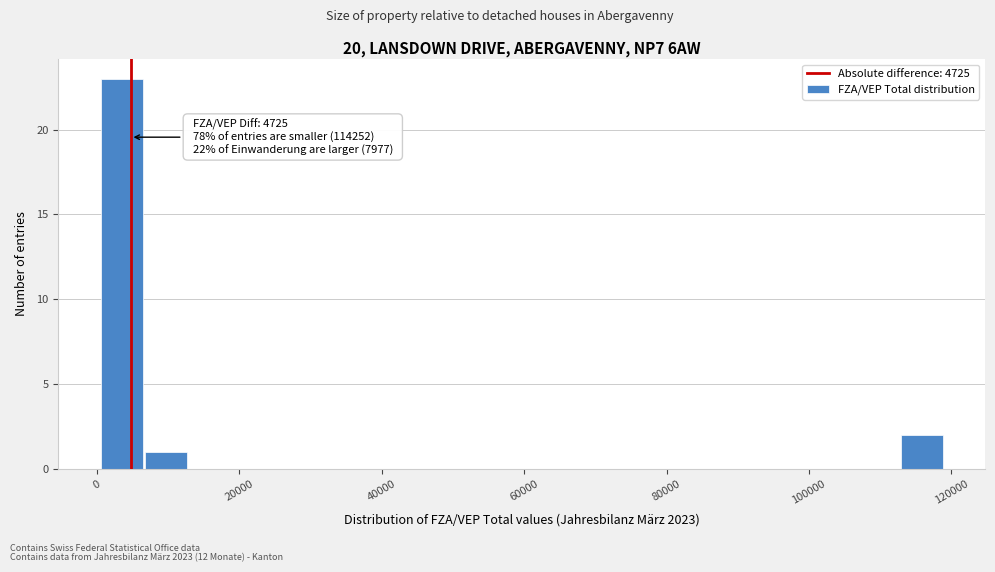

Around what value on the x-axis is the tallest bar? Give the approximate position of its centre, as read against the axis.

4000